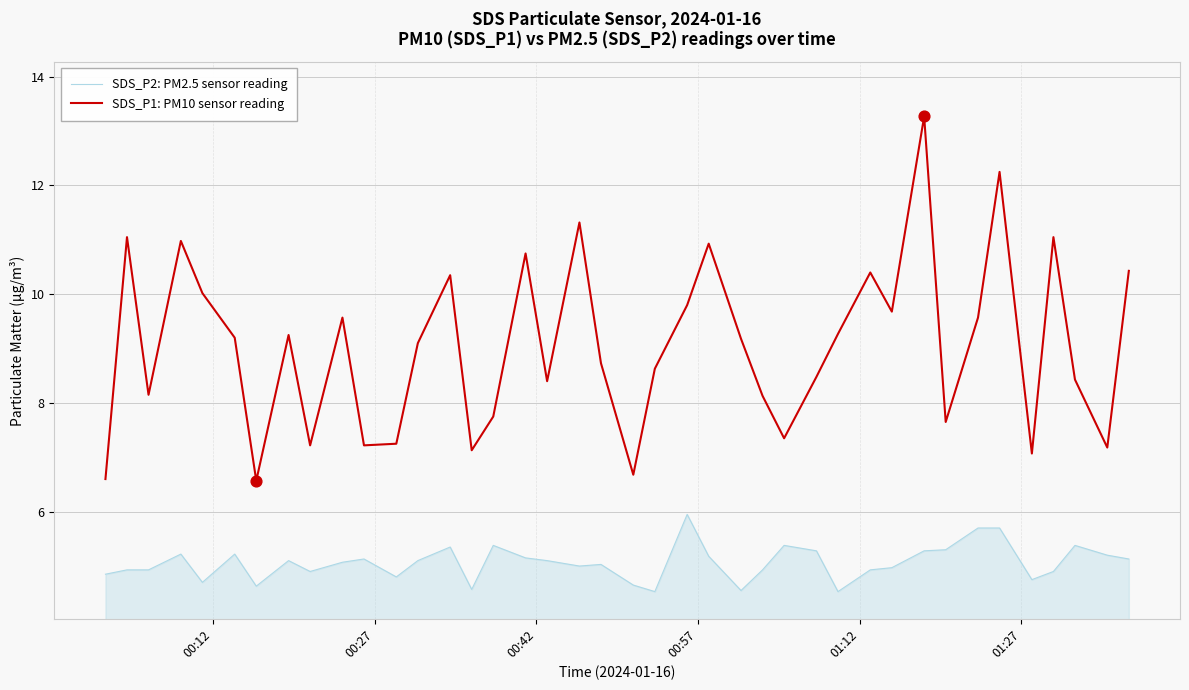

Which series has the largest total across all categories?

SDS_P1: PM10 sensor reading